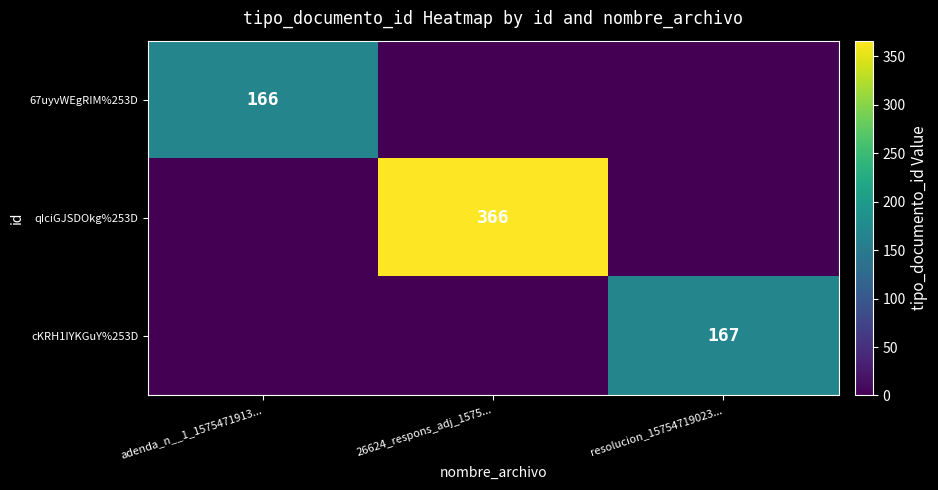

How many data points does each series have?

3